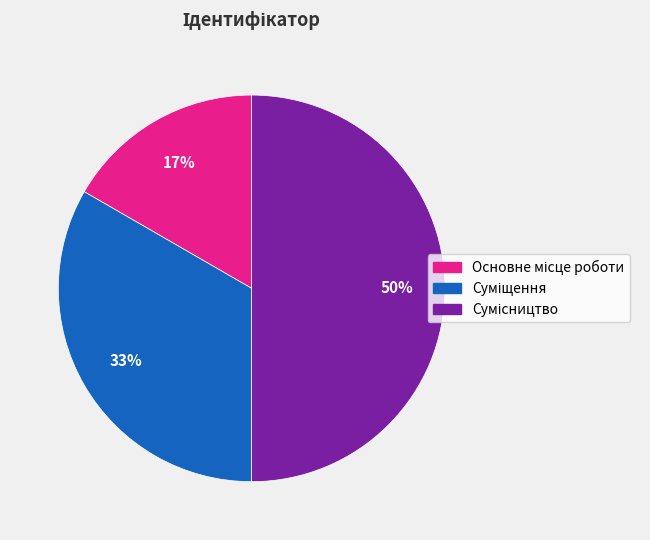

To the nearest percent, what is the difference between the largest and smallest slice percentages?

33%